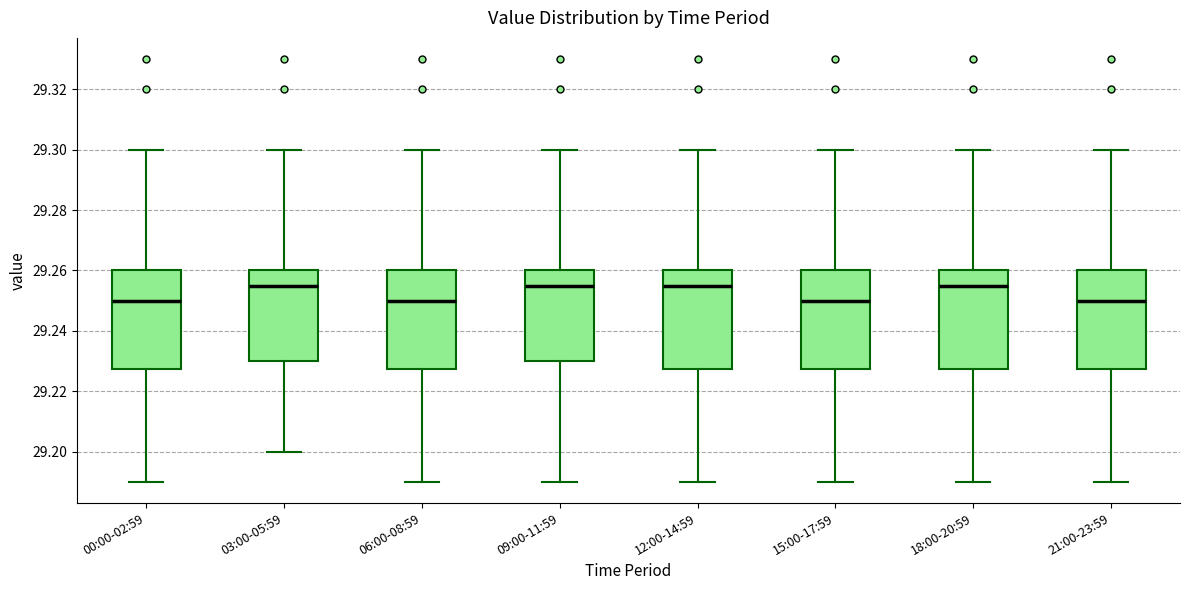

Reading left to right, read every box against the y-axis: the position of its median line, the range the box covers, and the ends of its whiskers. The values are not printed on the chart, so give them approximately, as read against the axis.

00:00-02:59: median 29.250, box 29.228 to 29.260, whiskers 29.190 to 29.300
03:00-05:59: median 29.256, box 29.230 to 29.260, whiskers 29.200 to 29.300
06:00-08:59: median 29.250, box 29.228 to 29.260, whiskers 29.190 to 29.300
09:00-11:59: median 29.256, box 29.230 to 29.260, whiskers 29.190 to 29.300
12:00-14:59: median 29.256, box 29.228 to 29.260, whiskers 29.190 to 29.300
15:00-17:59: median 29.250, box 29.228 to 29.260, whiskers 29.190 to 29.300
18:00-20:59: median 29.256, box 29.228 to 29.260, whiskers 29.190 to 29.300
21:00-23:59: median 29.250, box 29.228 to 29.260, whiskers 29.190 to 29.300